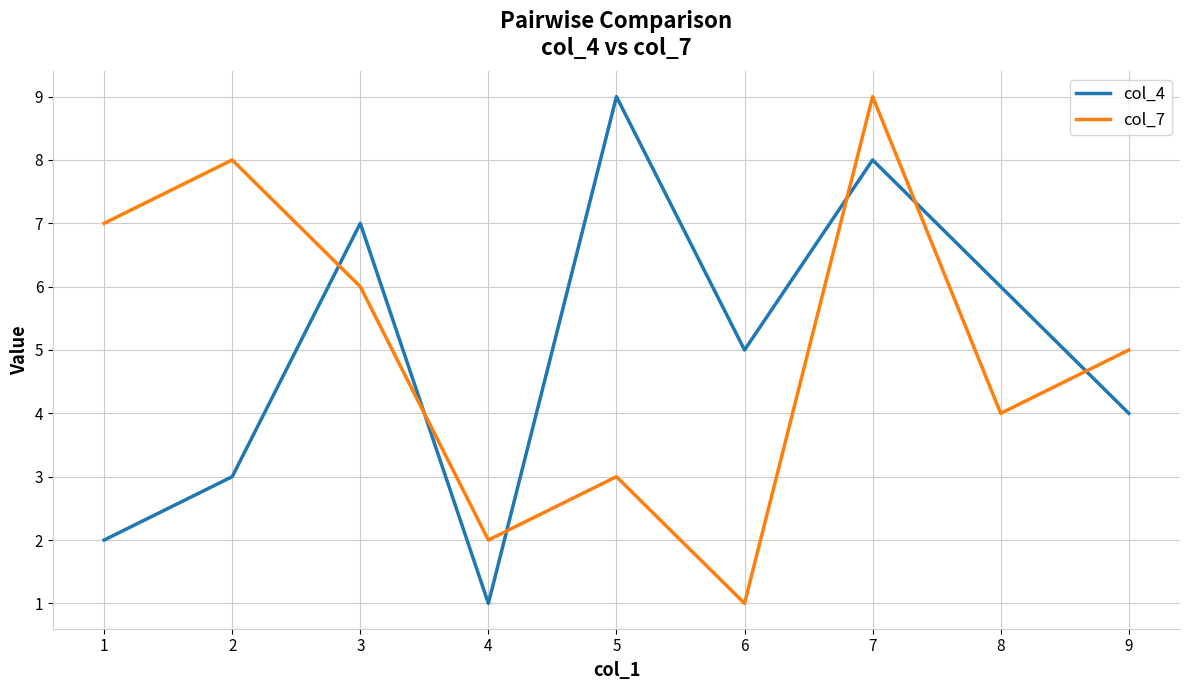

How many interior local valleys does the col_4 series have?

2